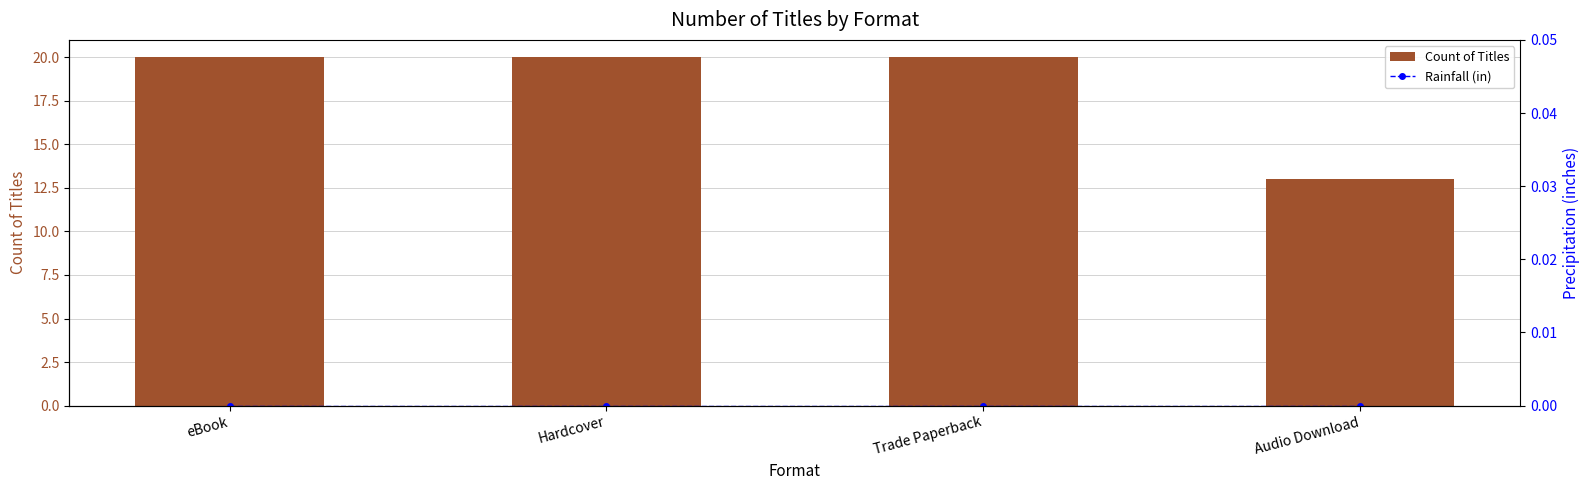

What is the maximum value for Count of Titles?

20